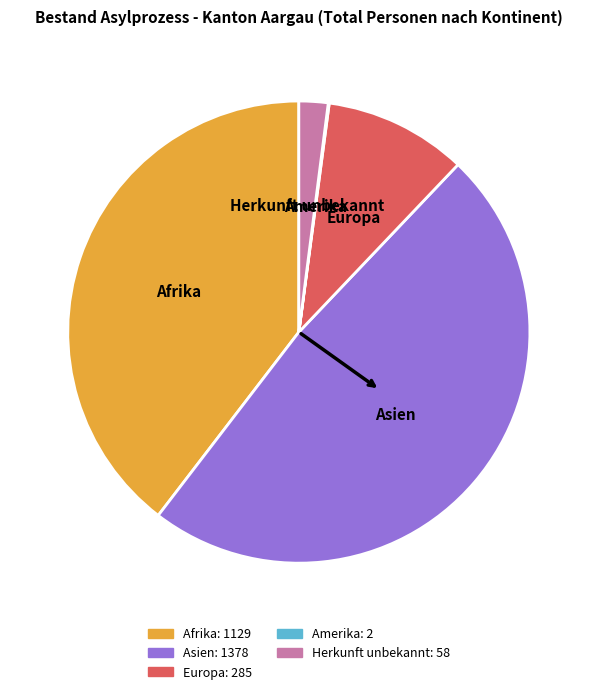

Approximately how many times larger is the value at Asien compared to Europa?

4.8